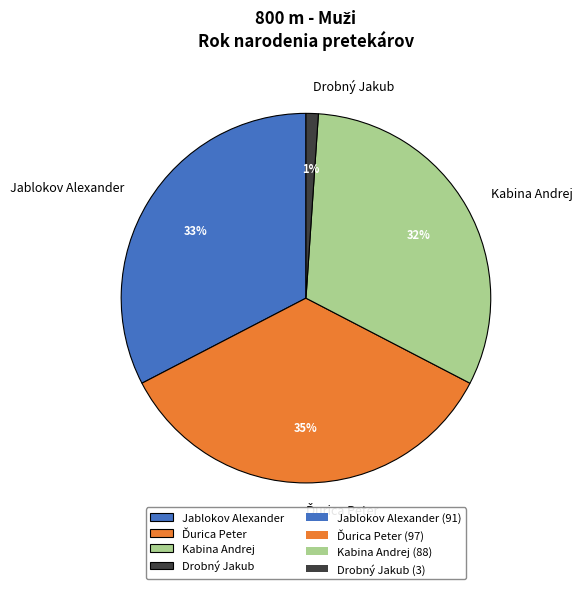

Is there any slice that represents more than half of the pie?

No